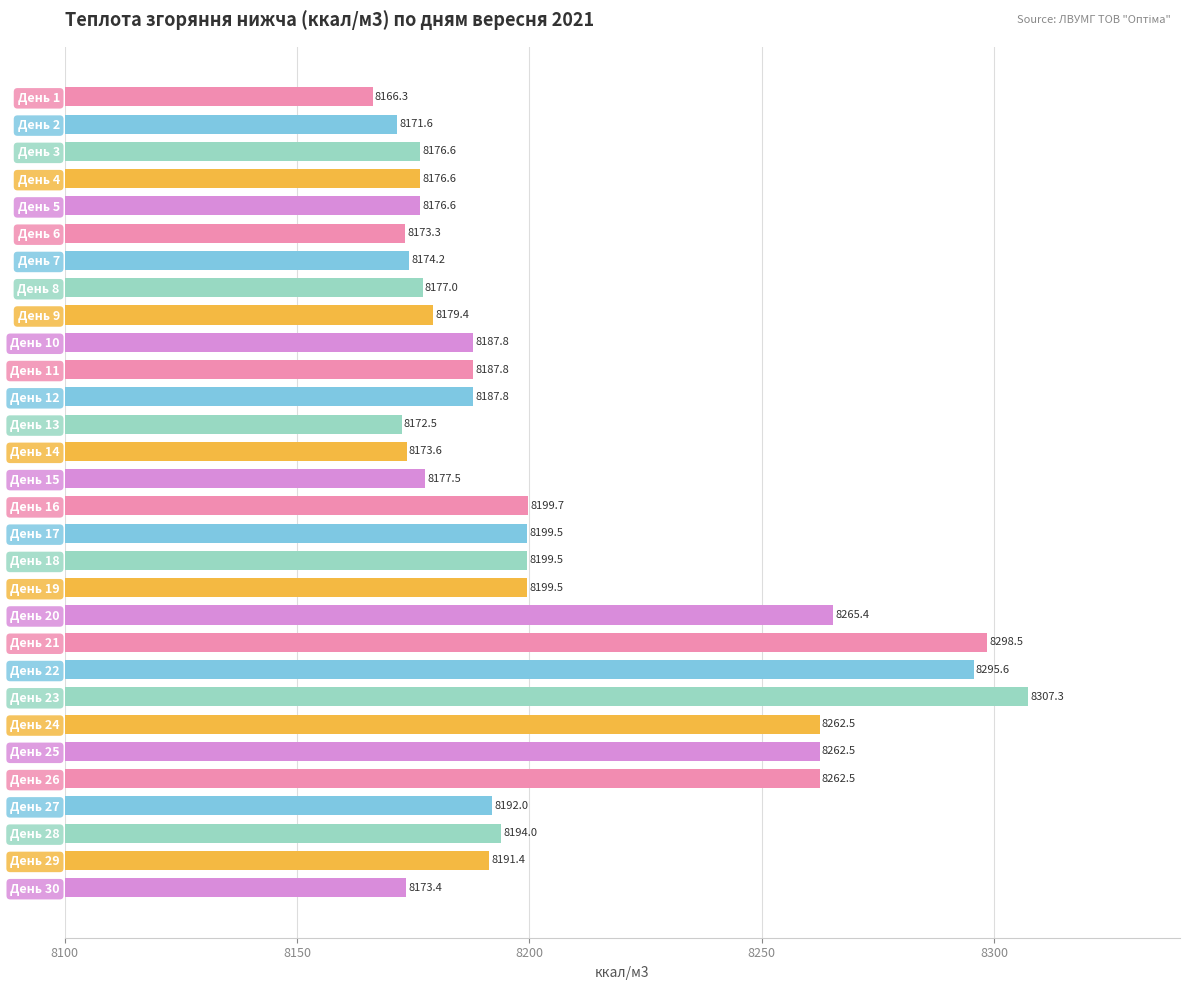

How many data points are above 8187?

17